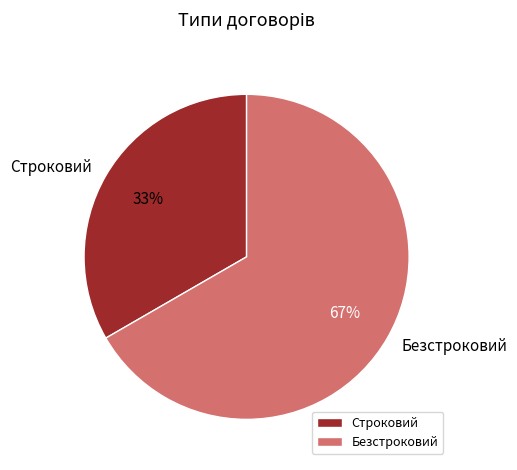

To the nearest percent, what is the average slice percentage?

50%